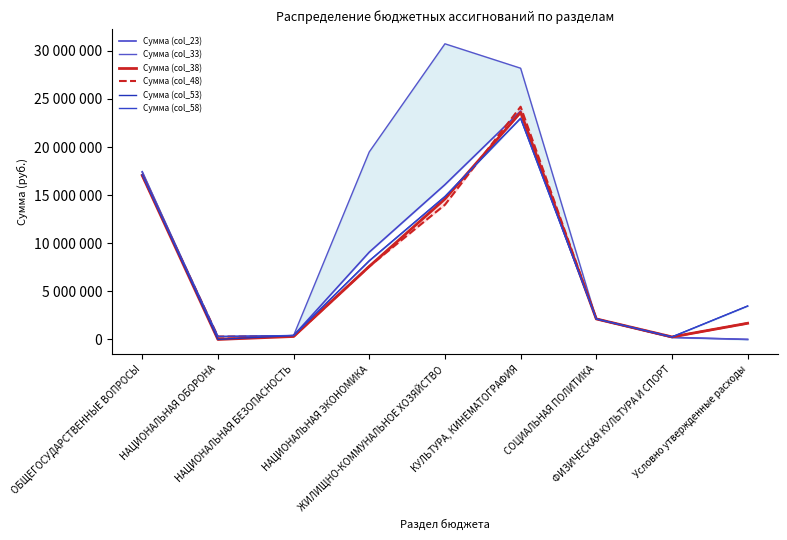

What is the difference between the highest and lowest values at Условно утвержденные расходы?

3469479.9